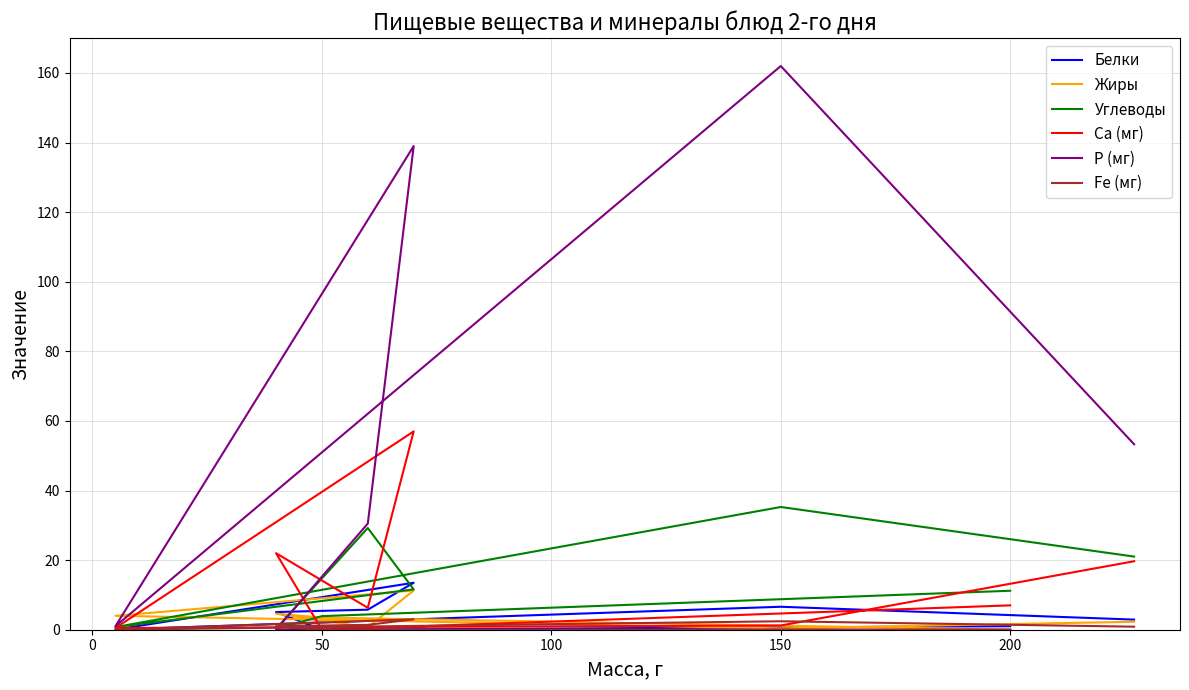

Which series has the largest total across all categories?

Р (мг)